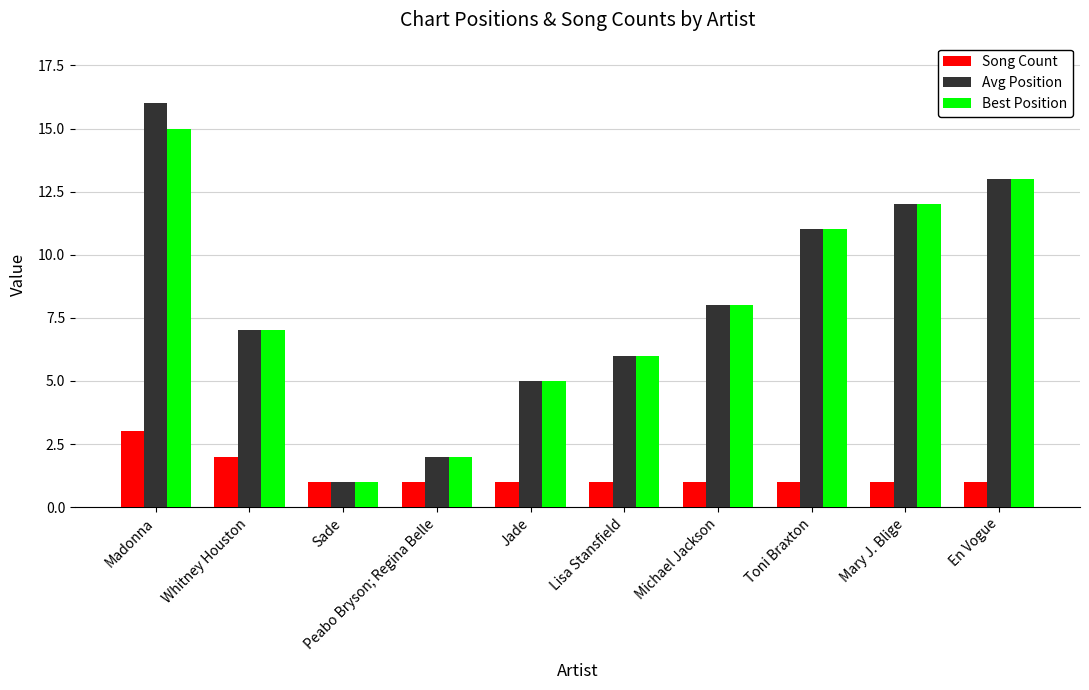

How many bars are there in total?

30